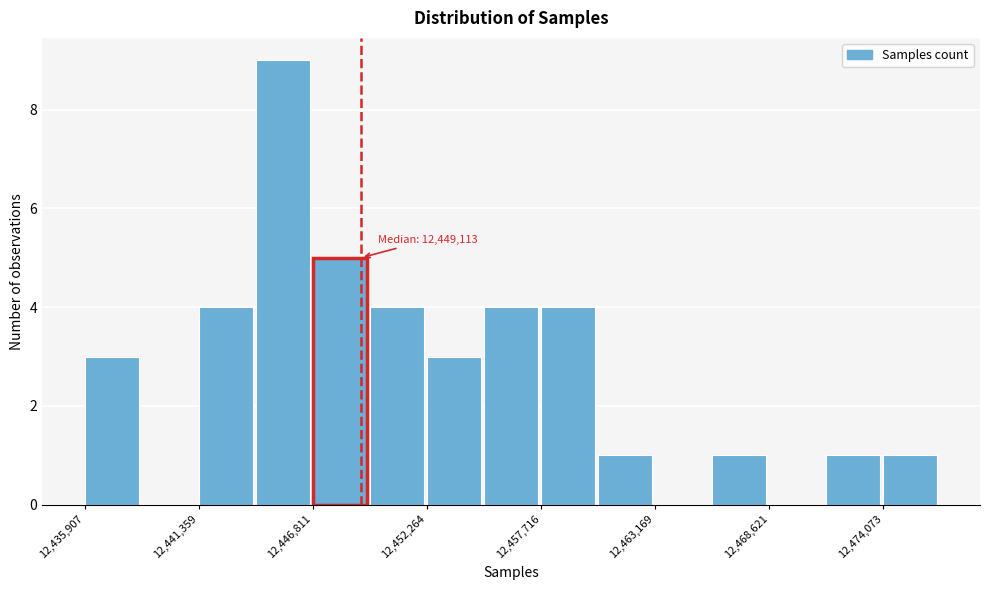

Around what value on the x-axis is the tallest bar? Give the approximate position of its centre, as read against the axis.

12445000